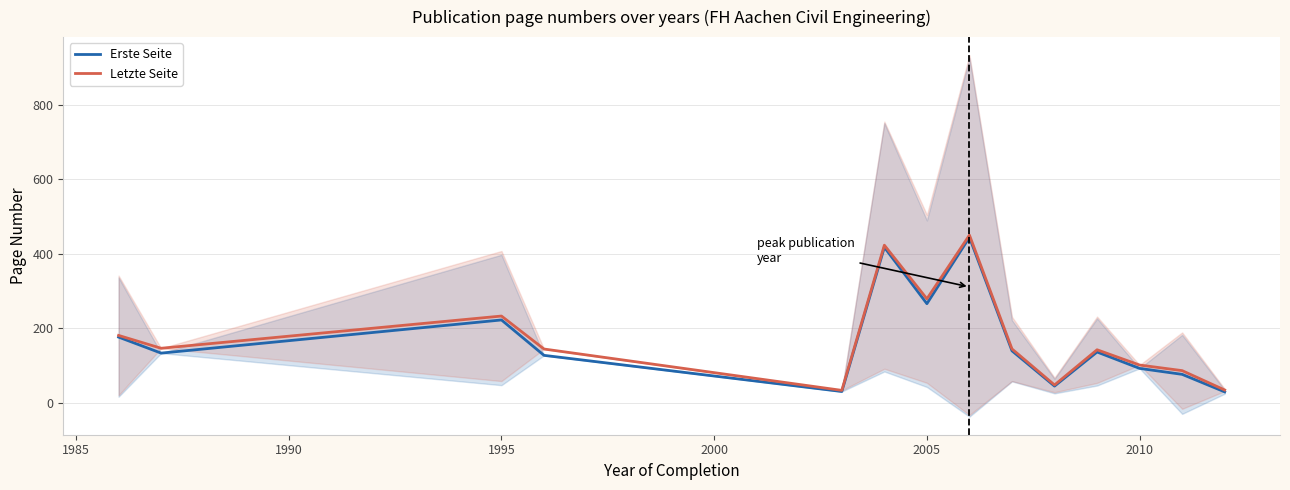

The Erste Seite series shows 146.0 at 2010. True or false?

False